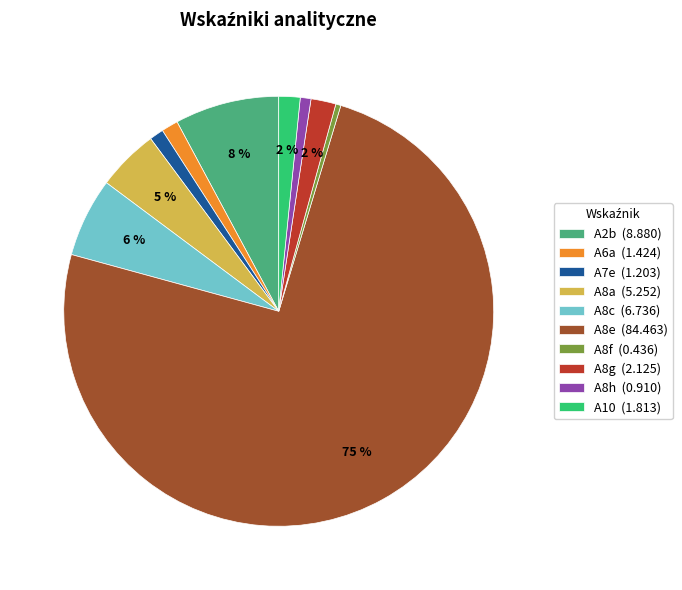

To the nearest percent, what percentage of the pie is A7e (1.203)?

1%